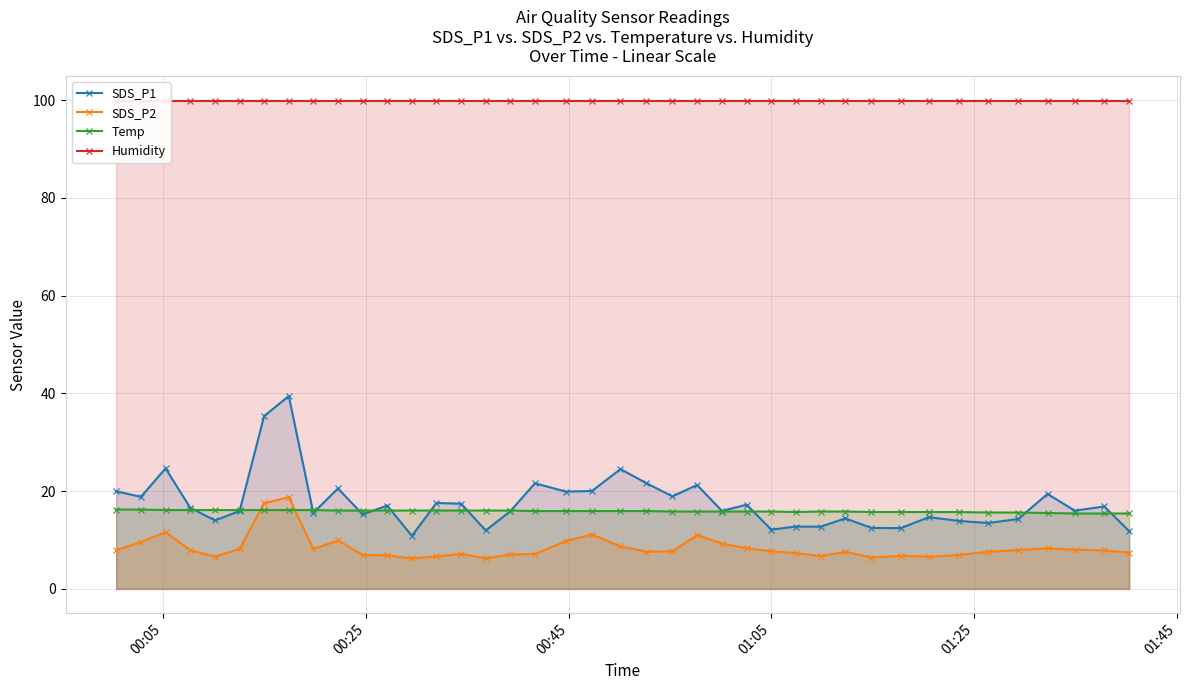

True or false: SDS_P2 has more than 0 points higher than both neighbors.

True